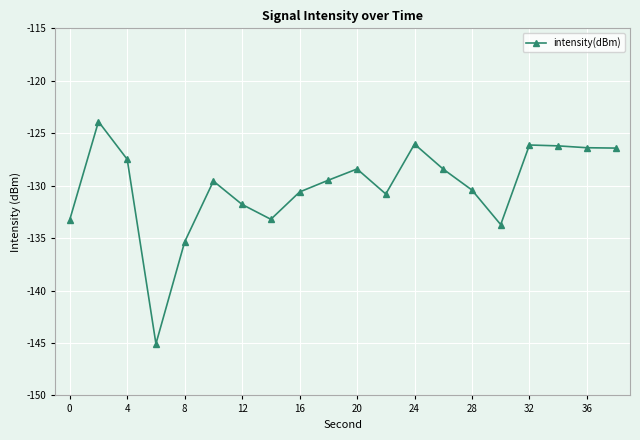

What is the maximum value shown in the chart?

-123.9